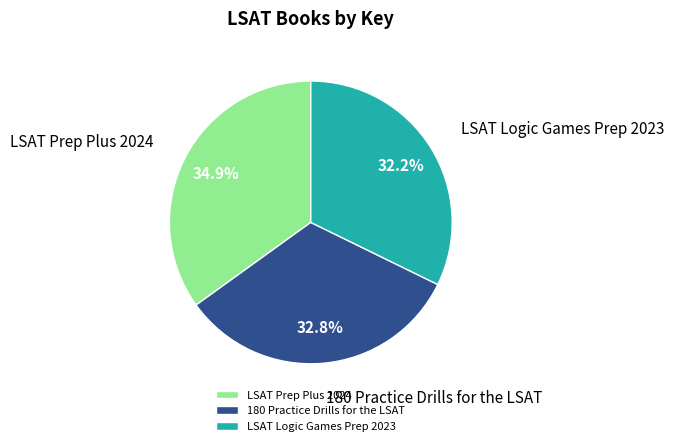

To the nearest percent, what is the difference between the 180 Practice Drills for the LSAT and LSAT Logic Games Prep 2023 slice percentages?

1%